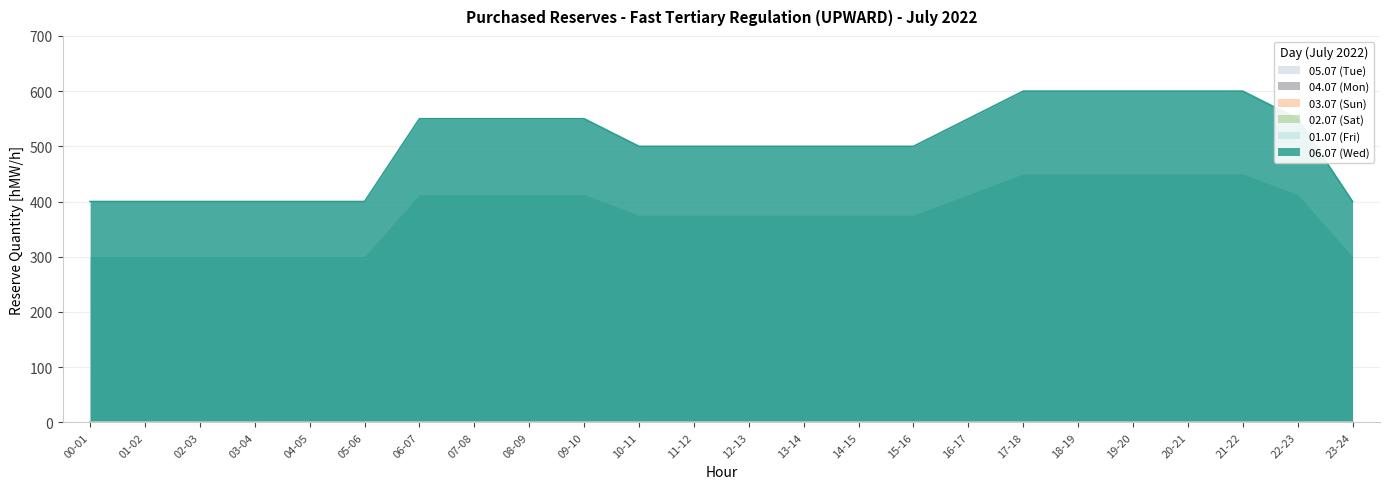

At which label does 02.07 (Sat) reach its minimum?

00-01